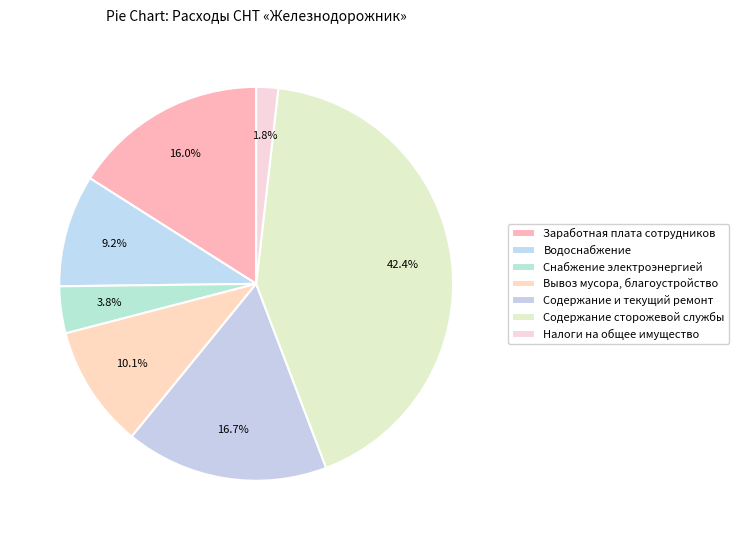

Count the number of slices in the pie.

7